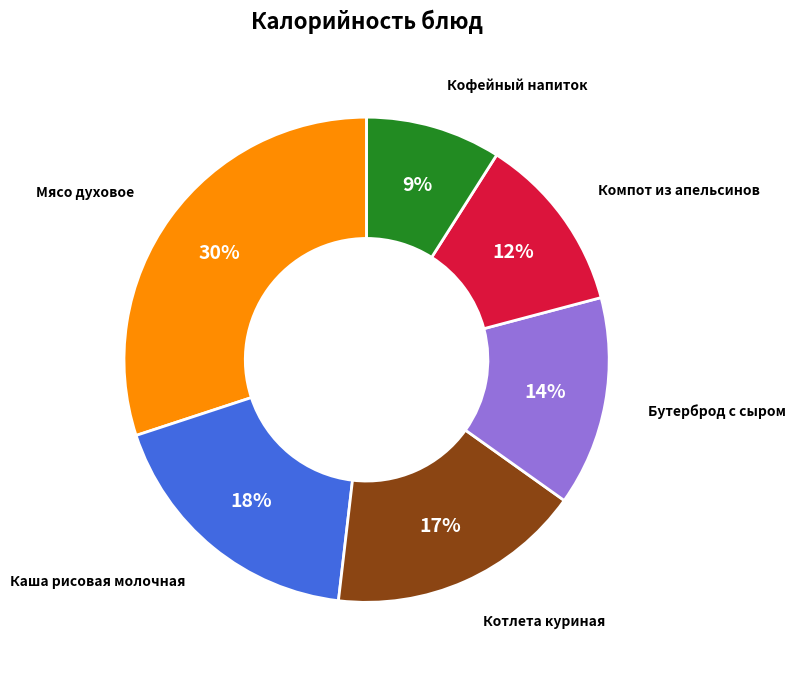

To the nearest percent, what is the average slice percentage?

17%